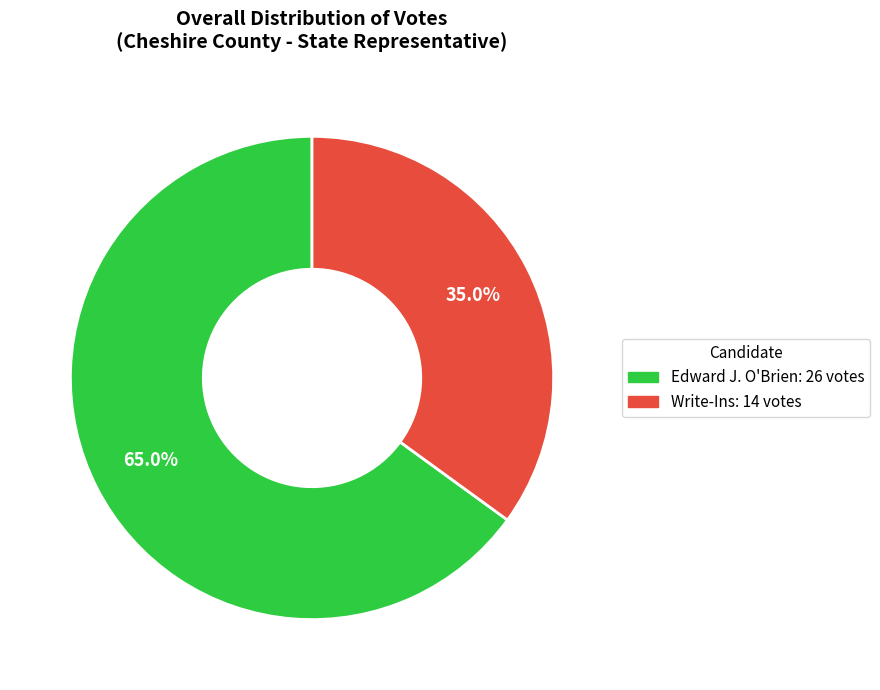

Which slice is the largest?

Edward J. O'Brien